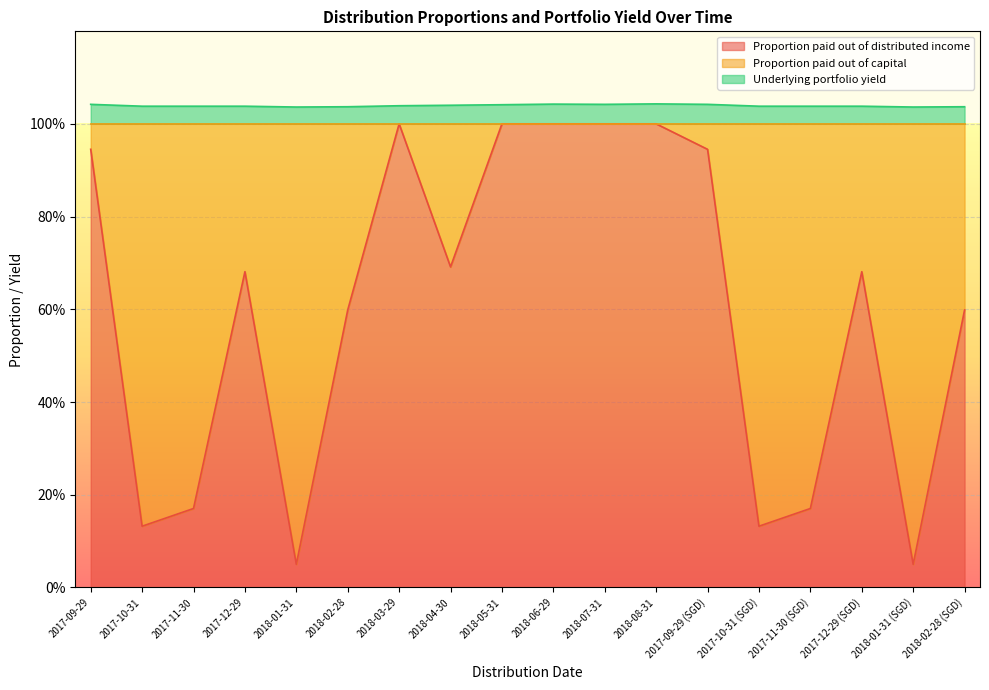

Which series has the largest range (max minus min)?

Proportion paid out of distributed income